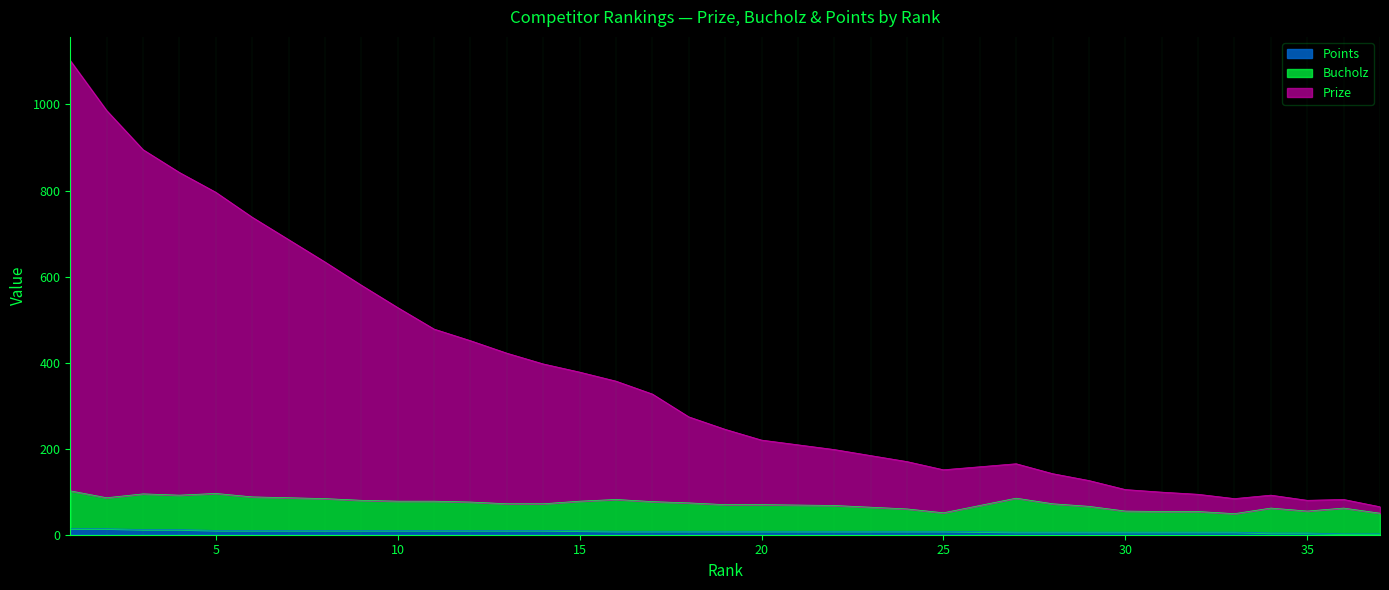

The Points series shows 2 at 30. True or false?

False